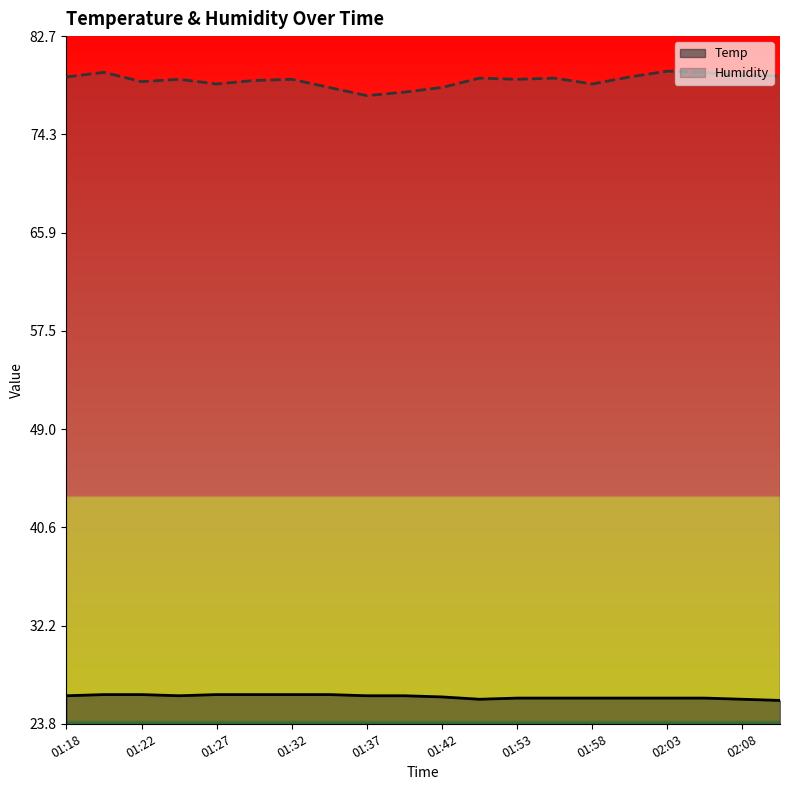

How many series are shown in this chart?

2